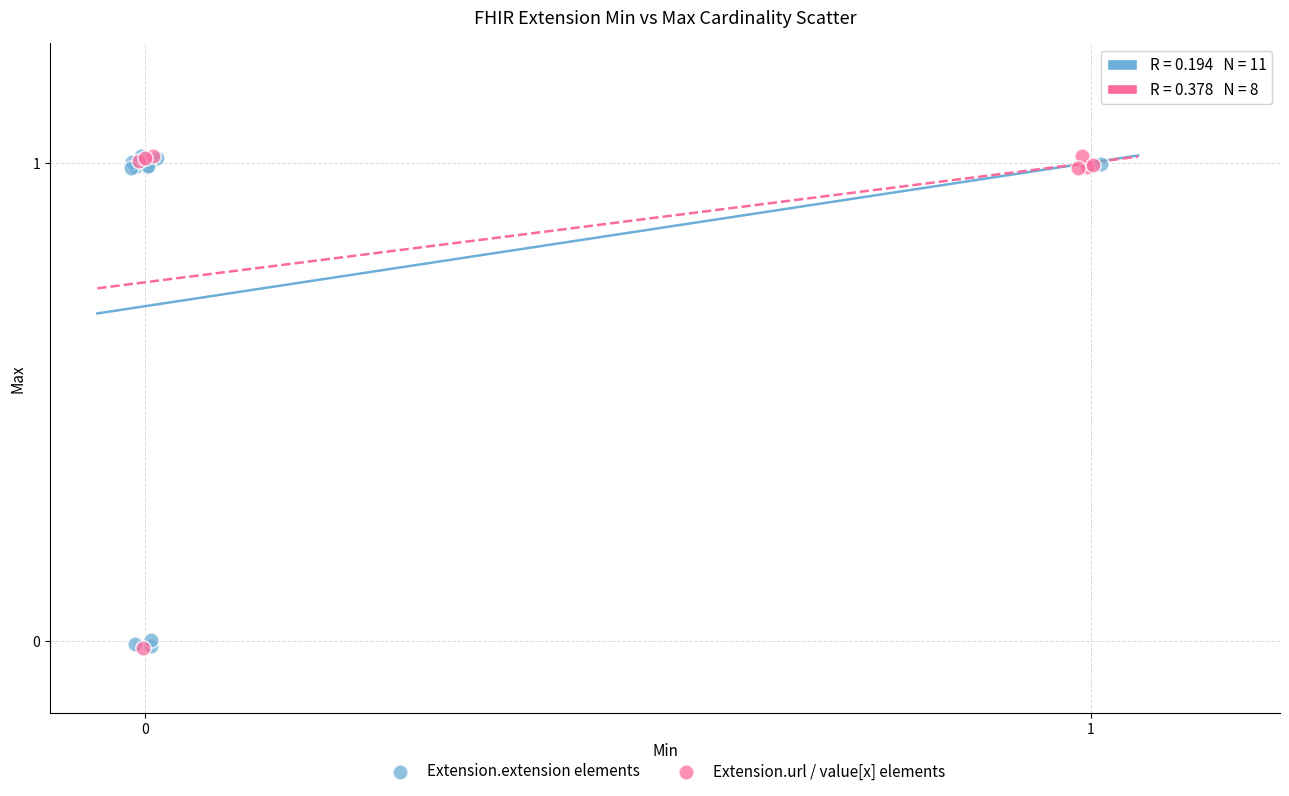

What are all the series names shown in the legend?

Extension.extension elements, Extension.url / value[x] elements